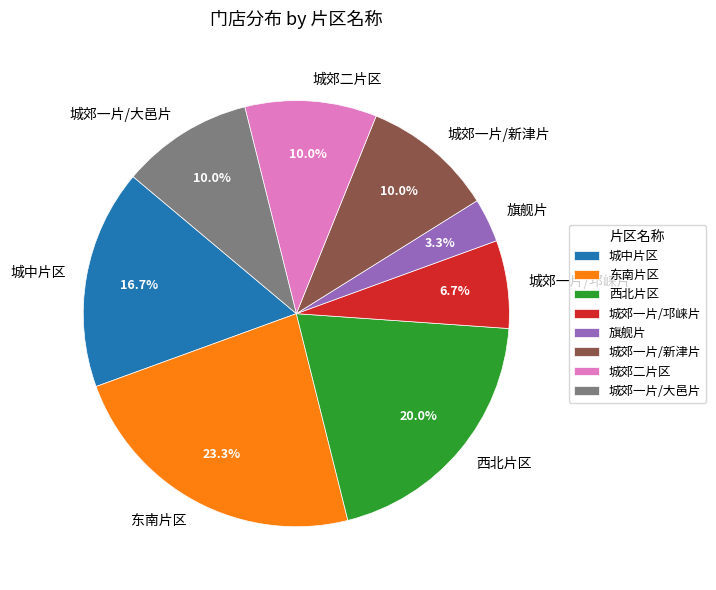

Is 东南片区 the majority of the pie?

No